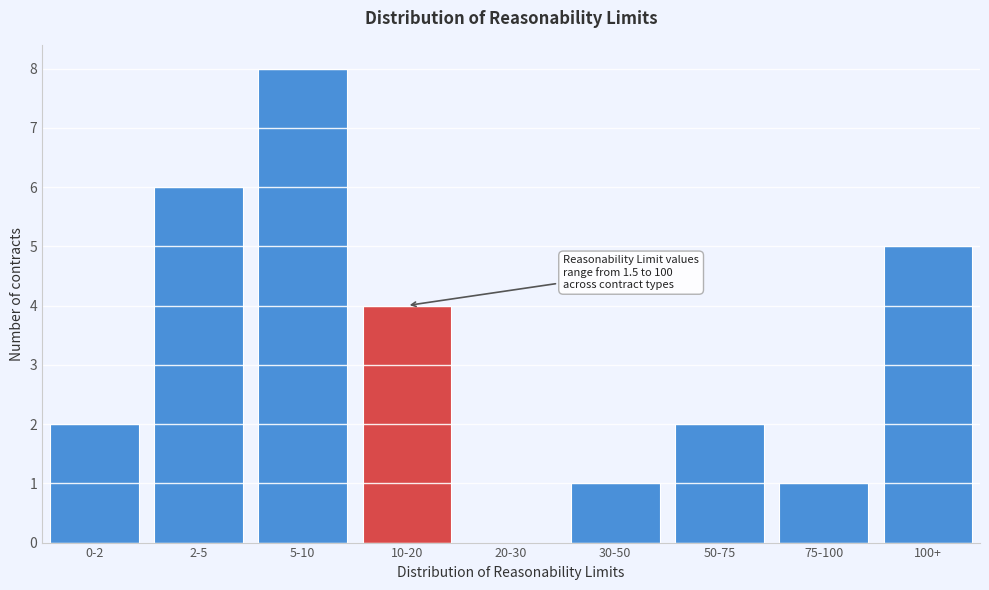

Reading left to right, list all the values displayed in this chart.

0-2=2	2-5=6	5-10=8	10-20=4	20-30=0	30-50=1	50-75=2	75-100=1	100+=5